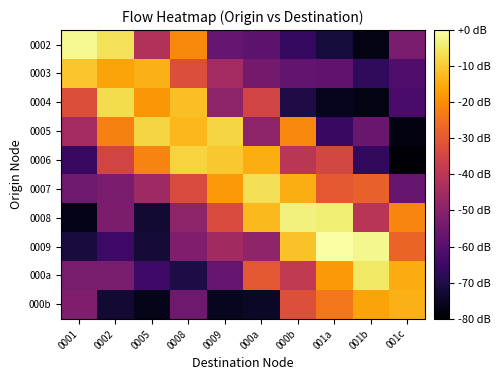

Which label corresponds to the smallest value in the chart?

001c